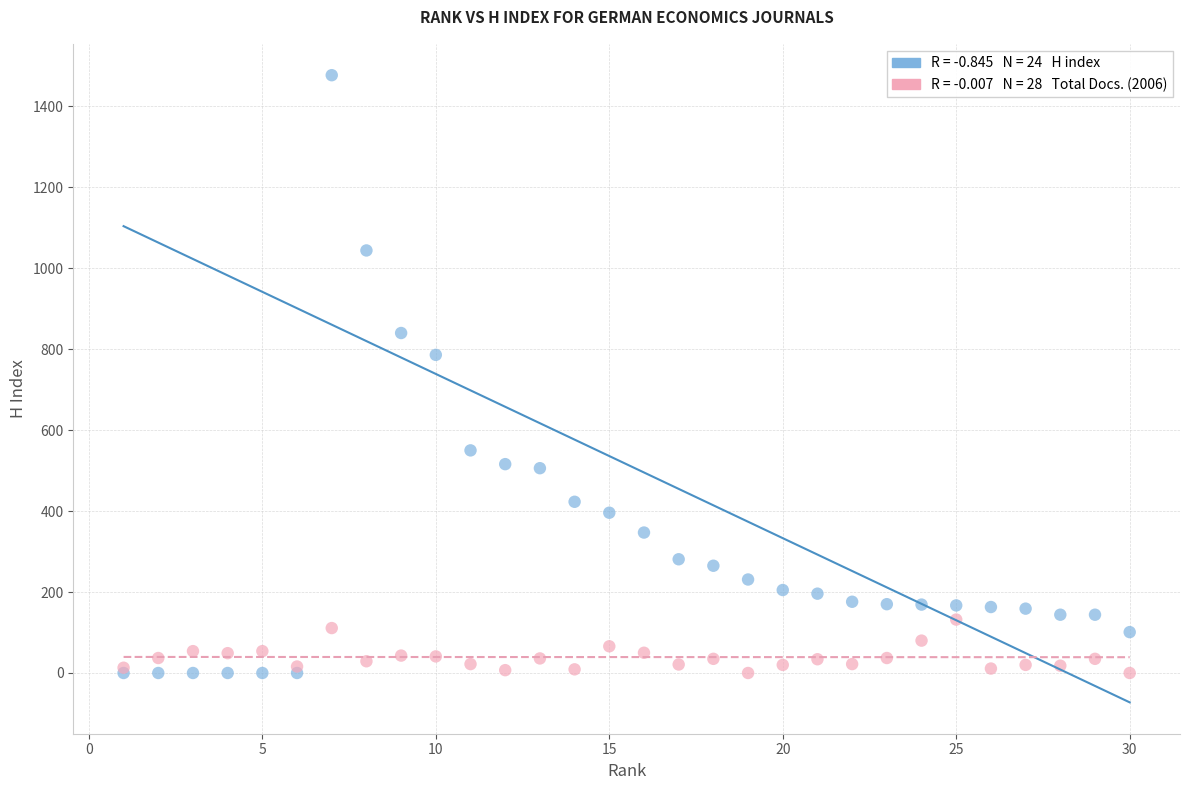

Across all series, what Y value is closest to 738?

786